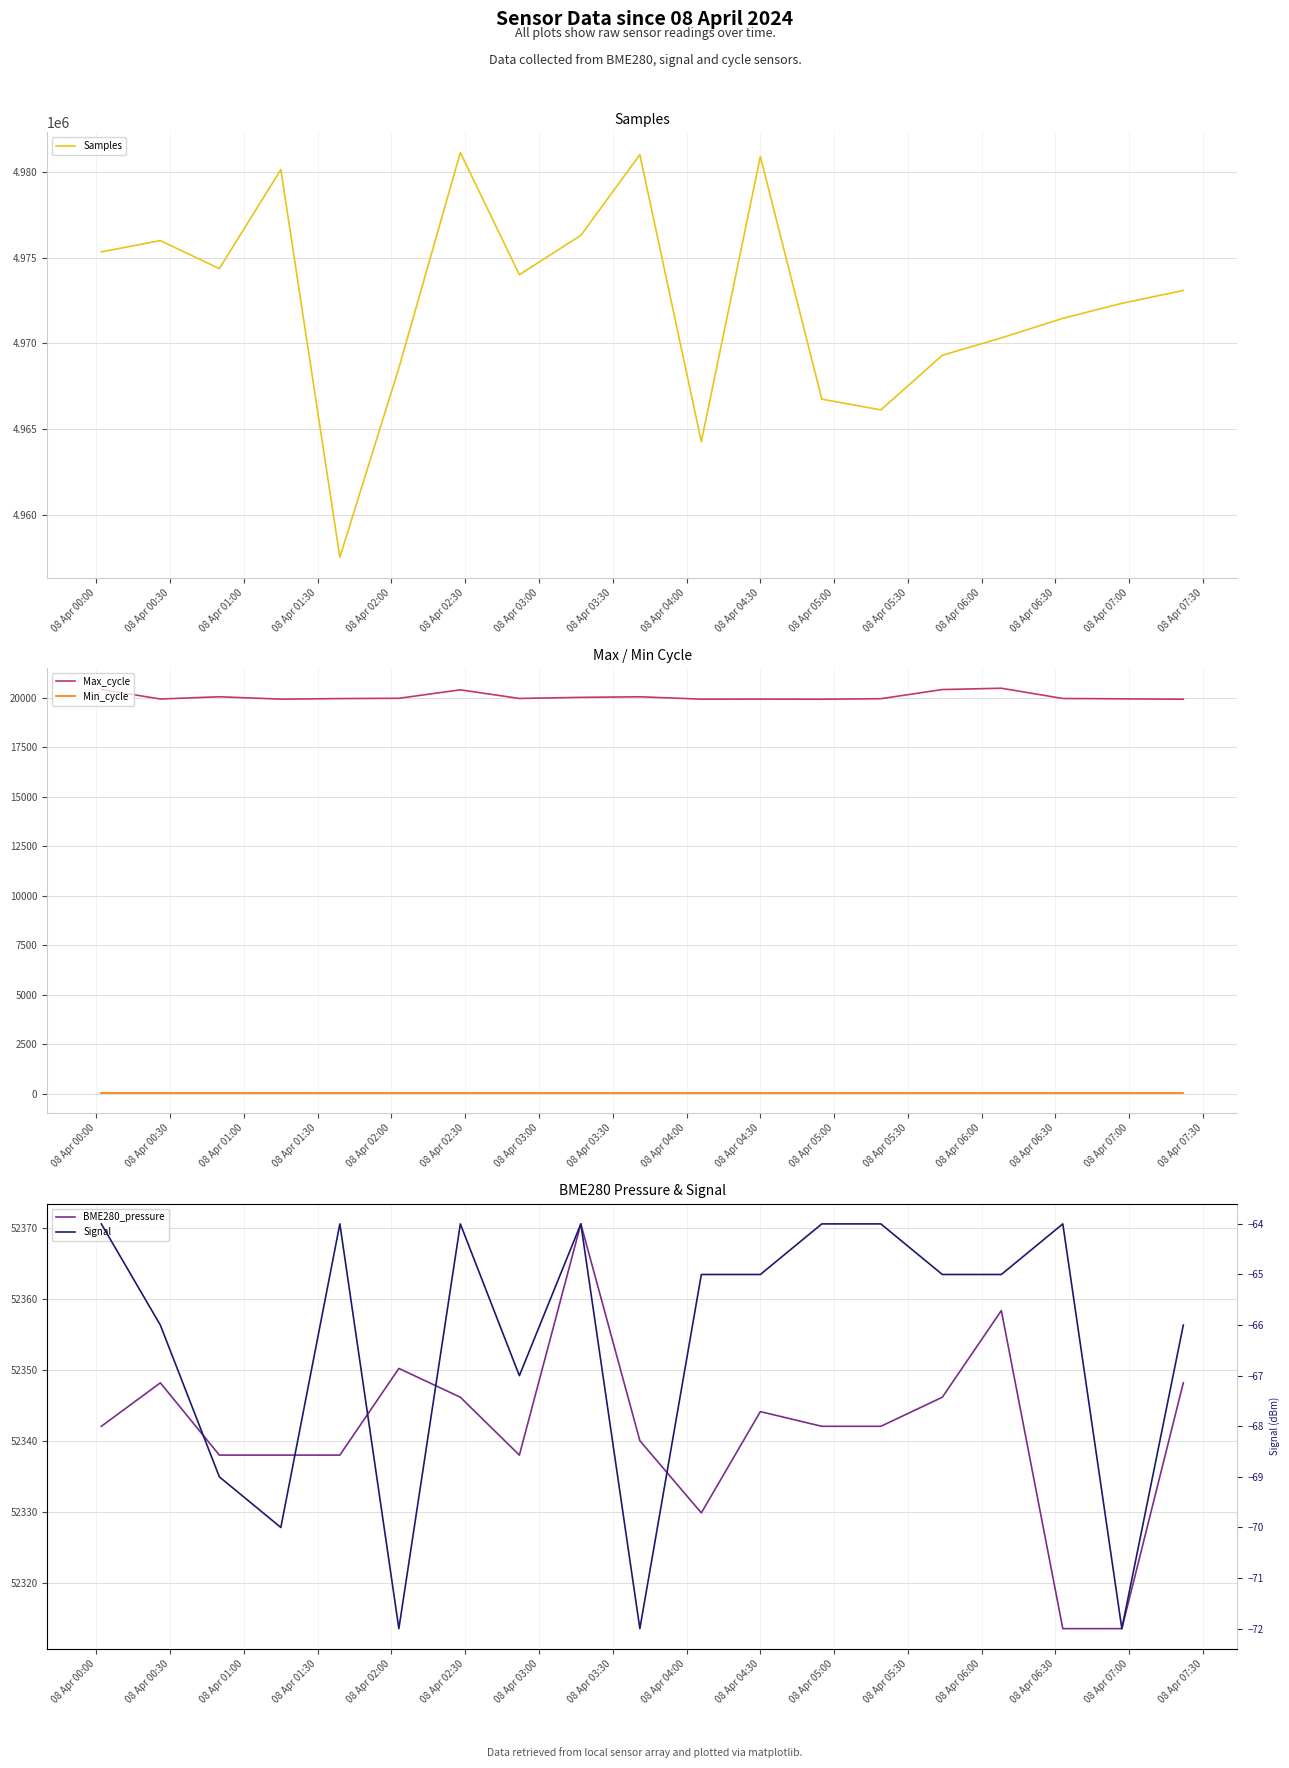

True or false: Signal and Min_cycle cross at least once.

False